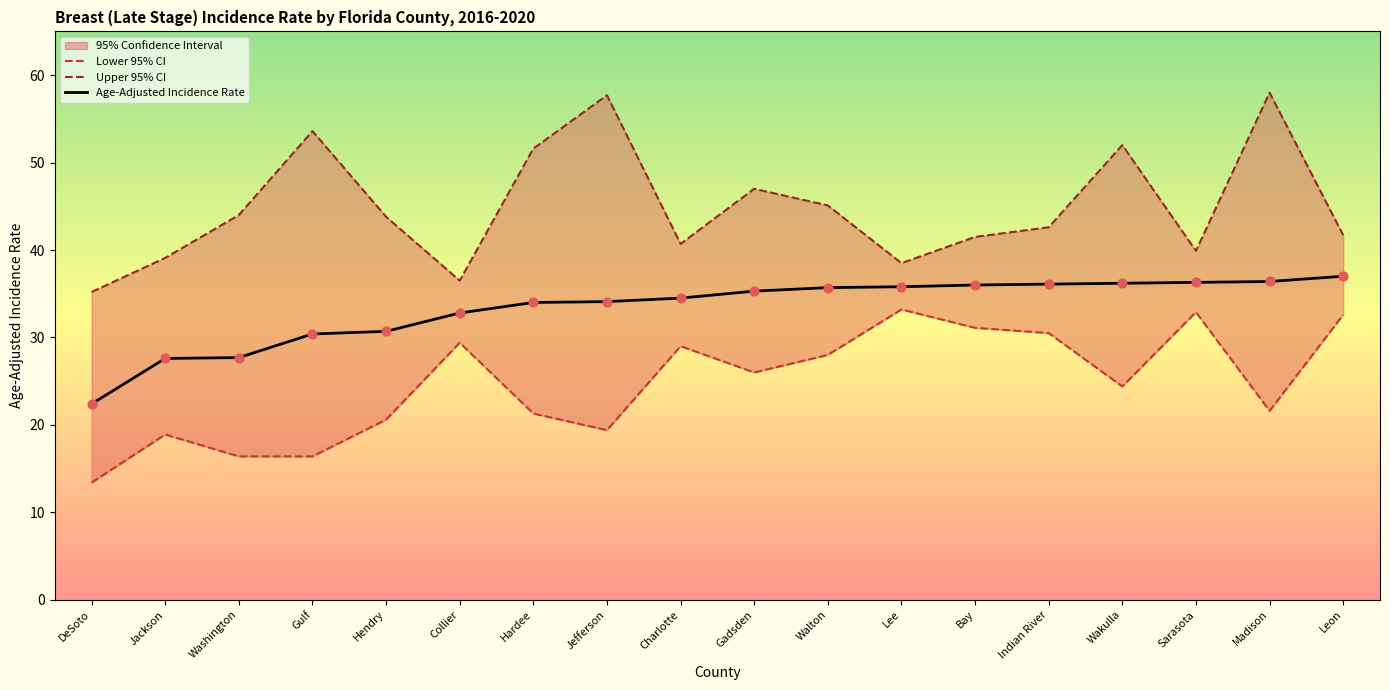

Which series reaches the minimum Y coordinate?

Lower 95% CI